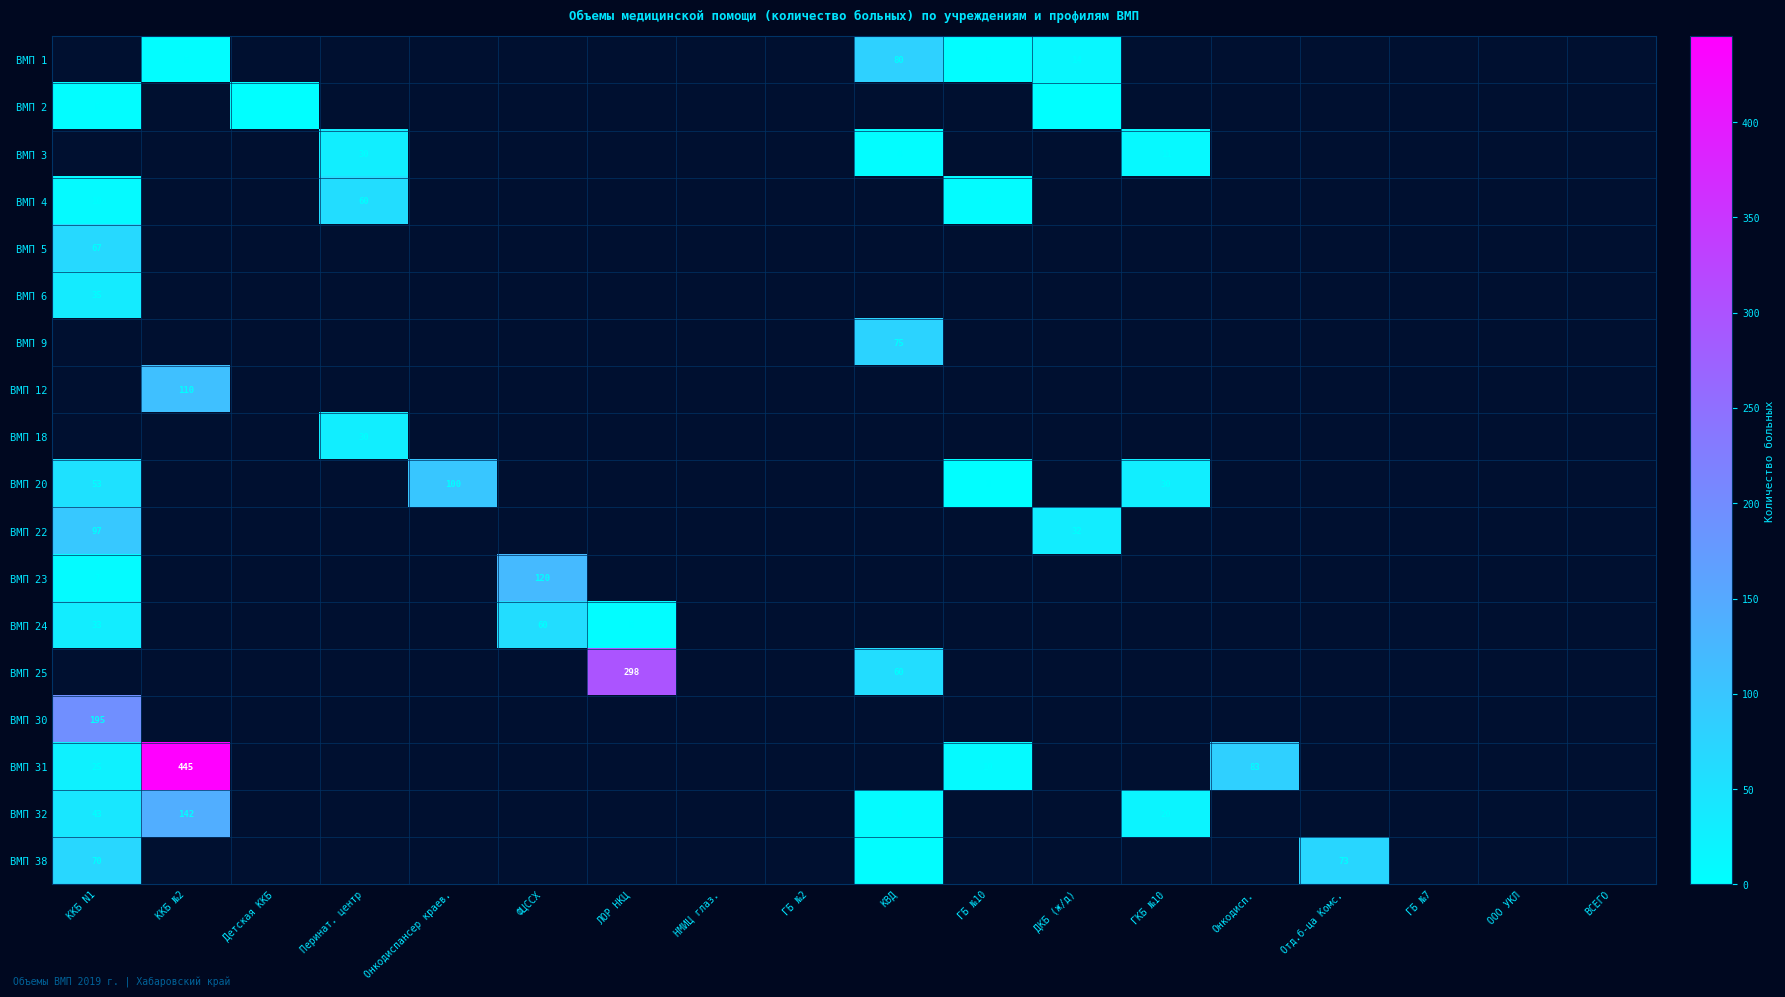

How many distinct data groups are displayed?

18